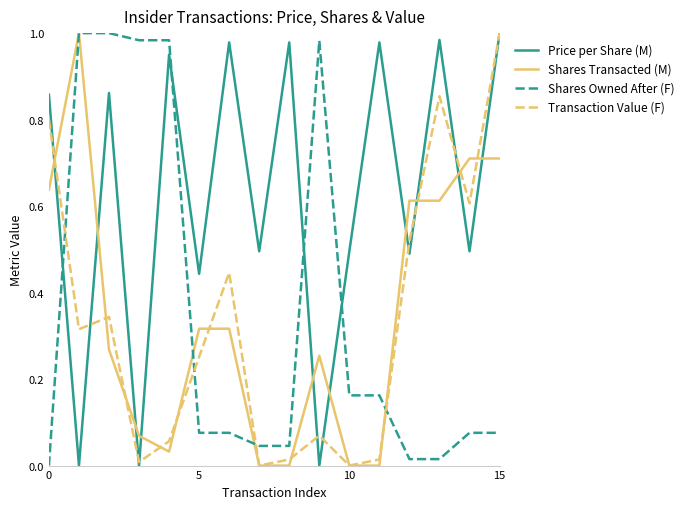

Does the chart display data point markers on the line(s)?

No